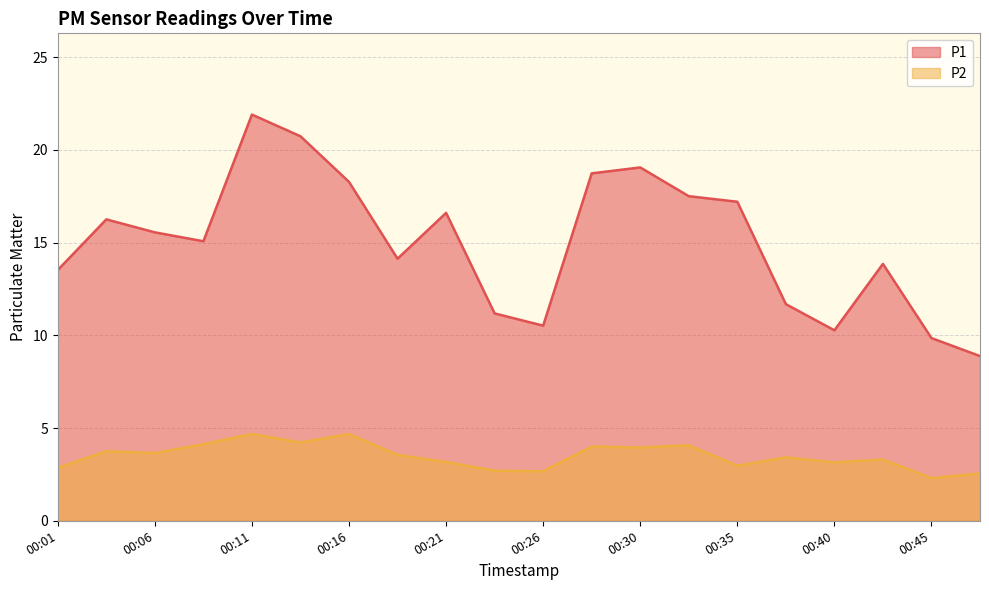

What is the minimum value shown in the chart?

2.3